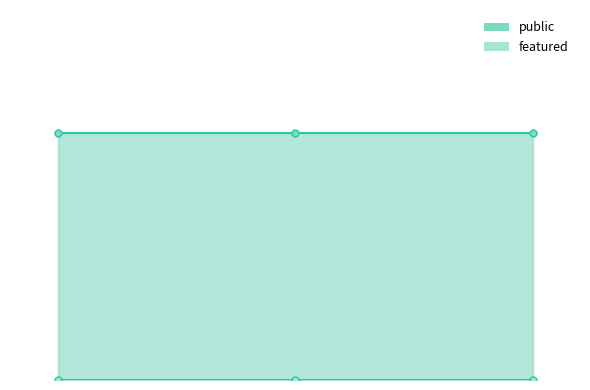

What is the label of the 2nd point from the right?

53534